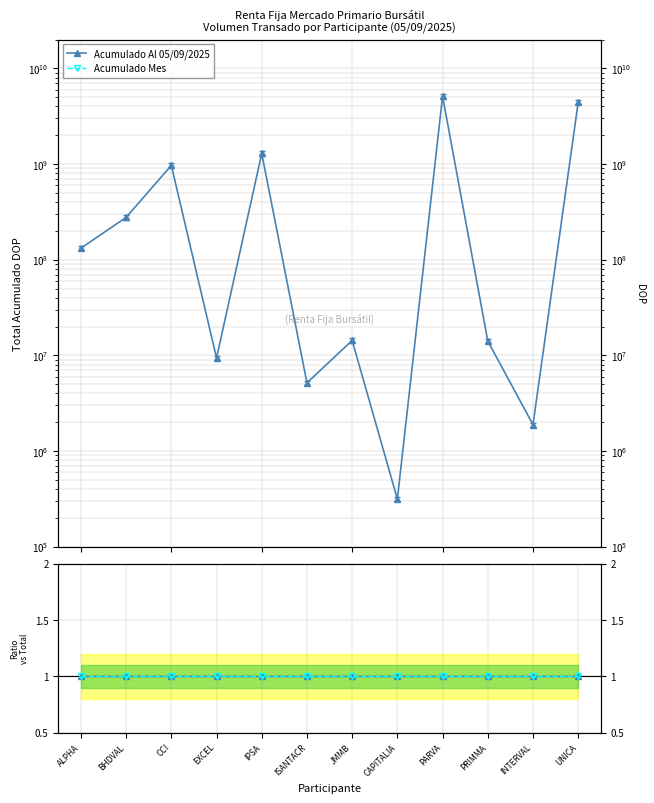

True or false: Acumulado Al 05/09/2025 has a value of 1292215753.4 at IPSA.

True